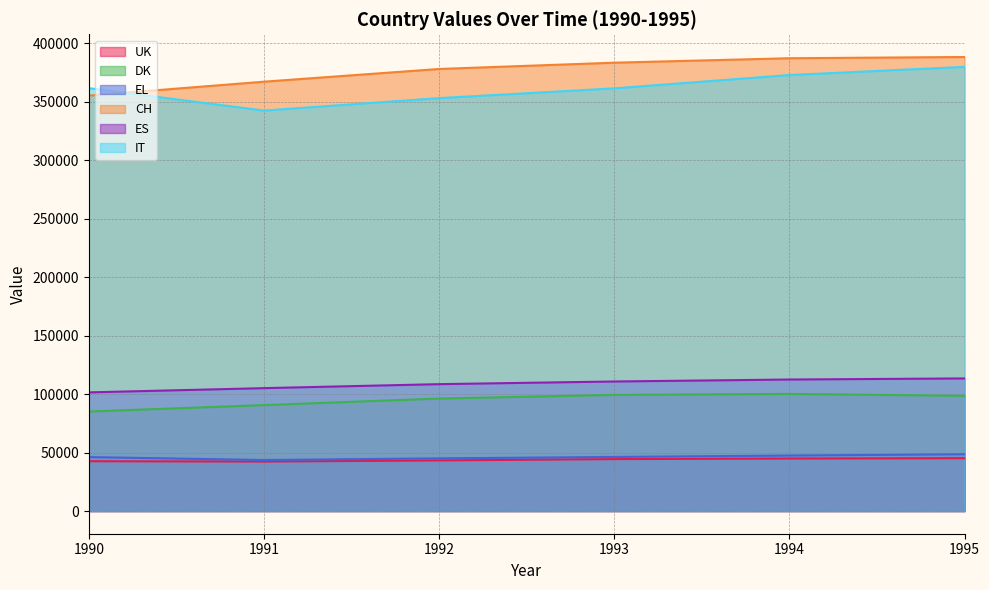

Rank the series by their maximum value, from highest to lowest.

CH, IT, ES, DK, EL, UK